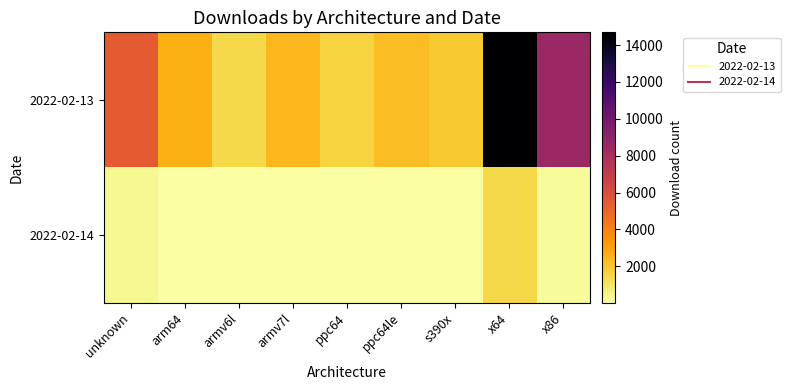

Between unknown and armv6l, which series saw the biggest shift?

2022-02-13